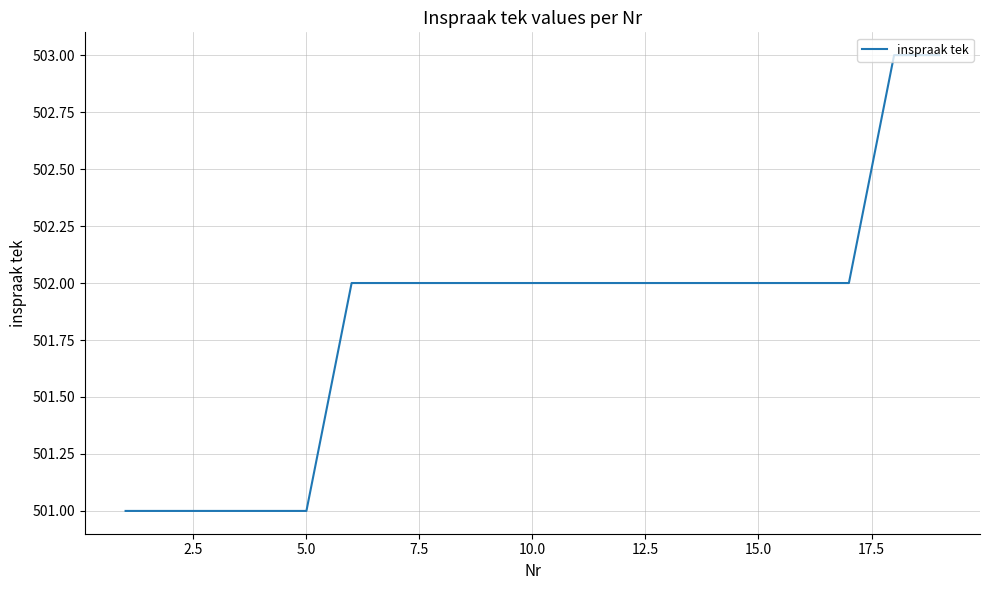

What is the smallest value displayed?

501